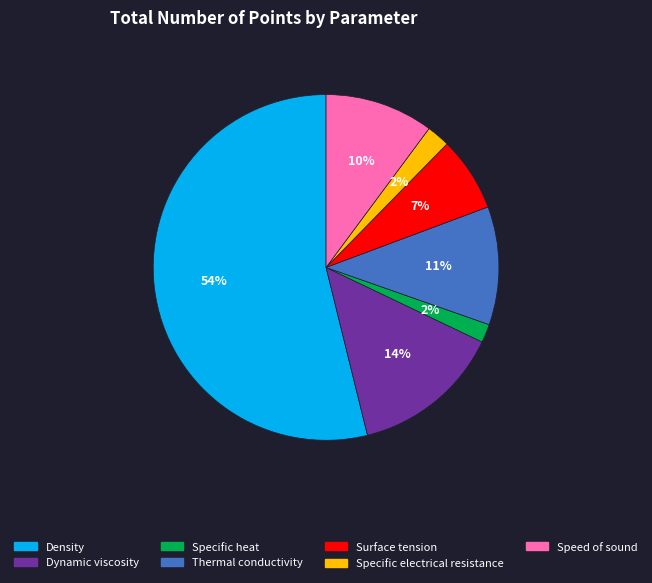

True or false: Specific electrical resistance accounts for 2% of the total.

True